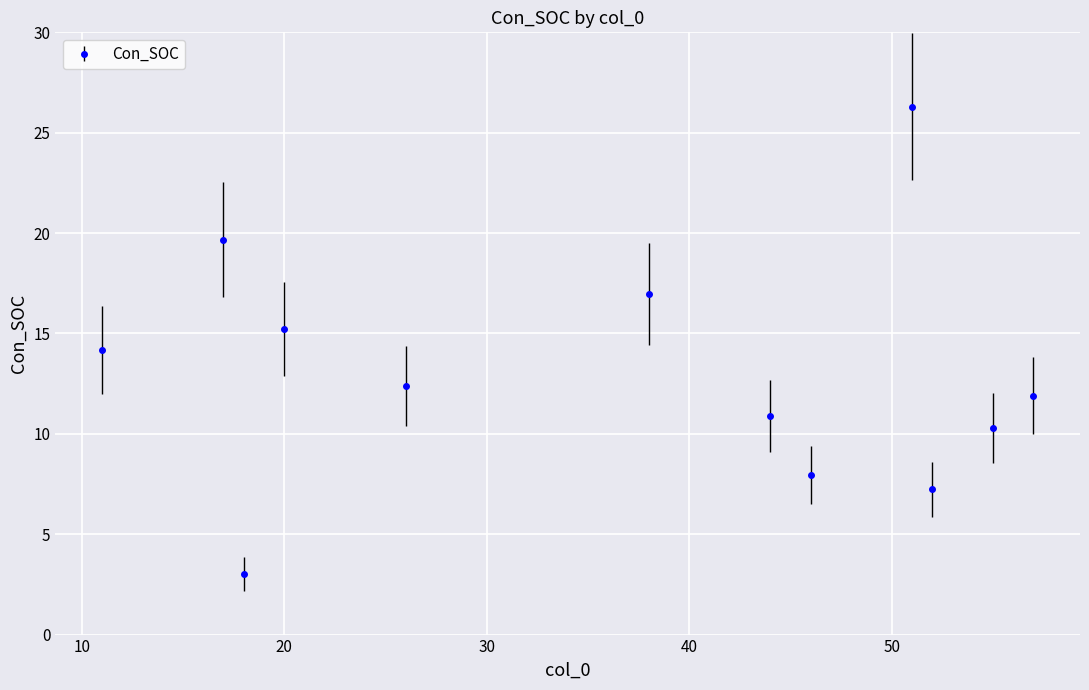

What is the maximum value shown in the chart?

26.3